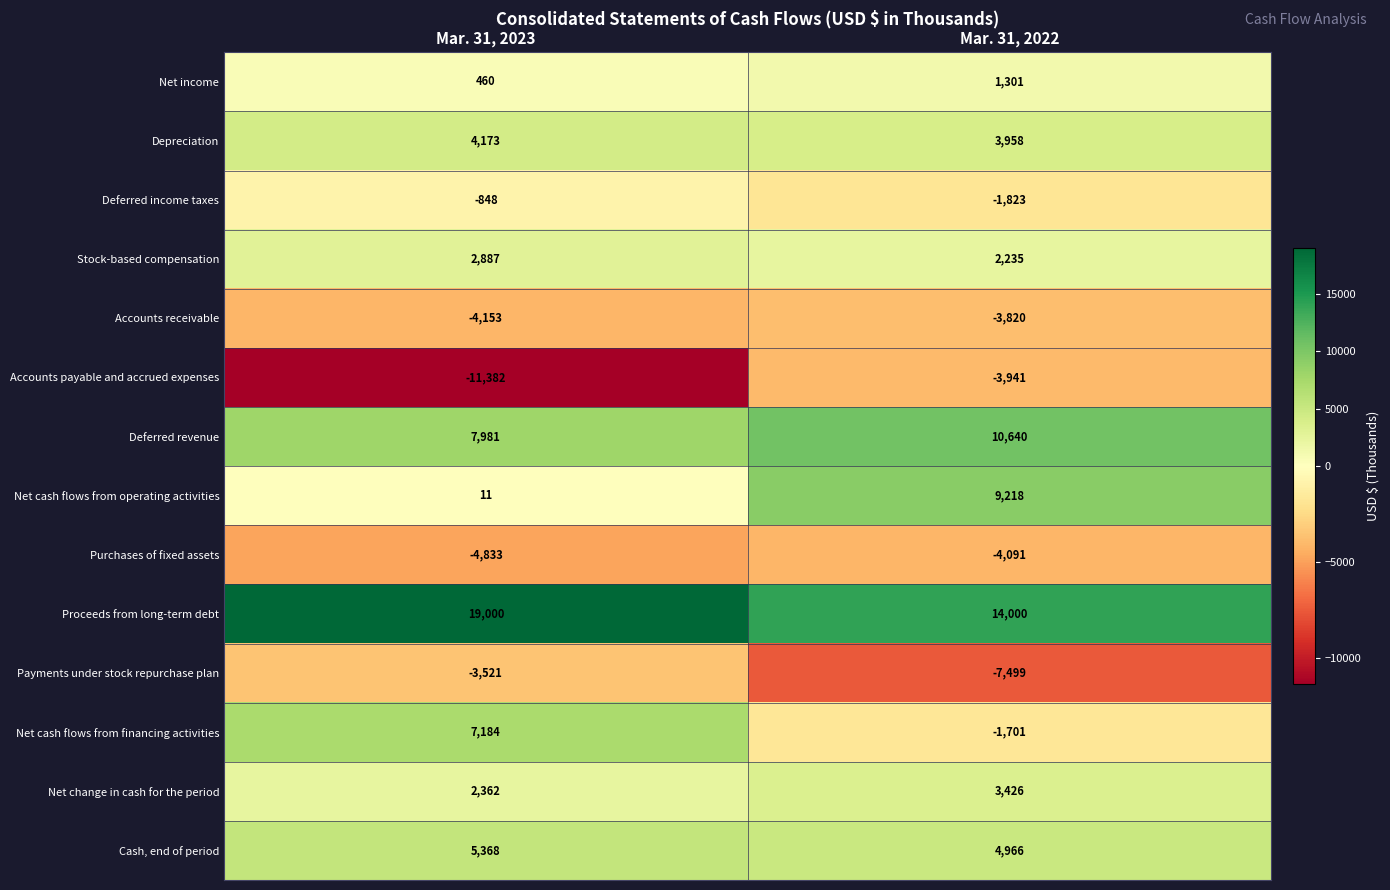

What is the sum of all Net income values?

1761